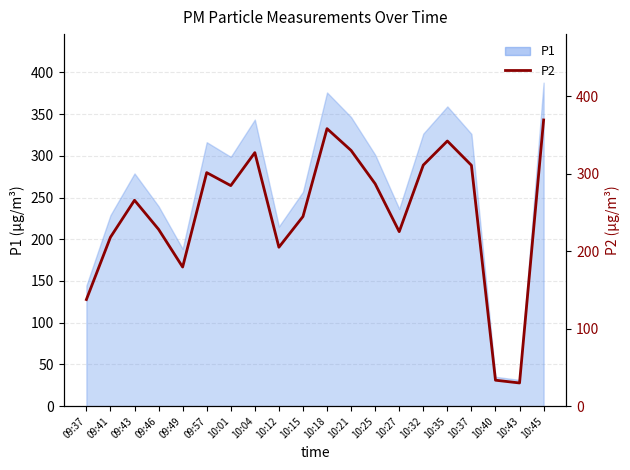

Count the number of values greater than 284.

10